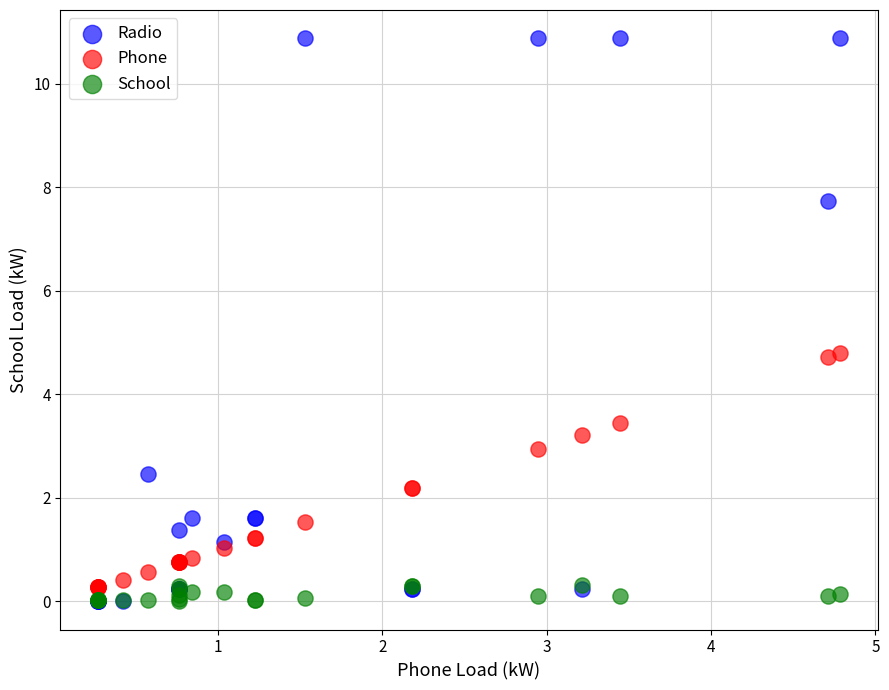

Which series has the widest spread of Y values?

Radio